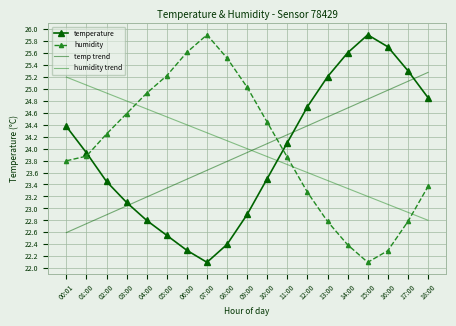

How many times do humidity trend and temp trend cross each other?

1